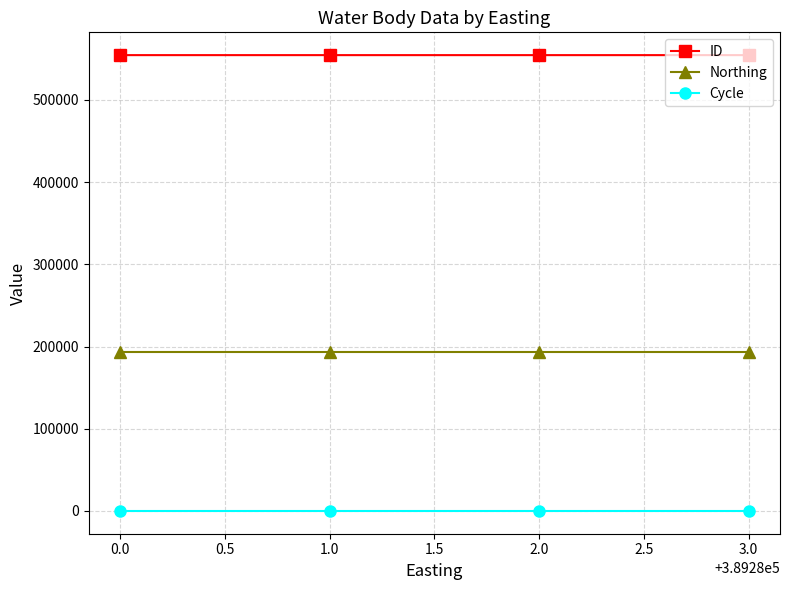

Which series has the largest total across all categories?

ID